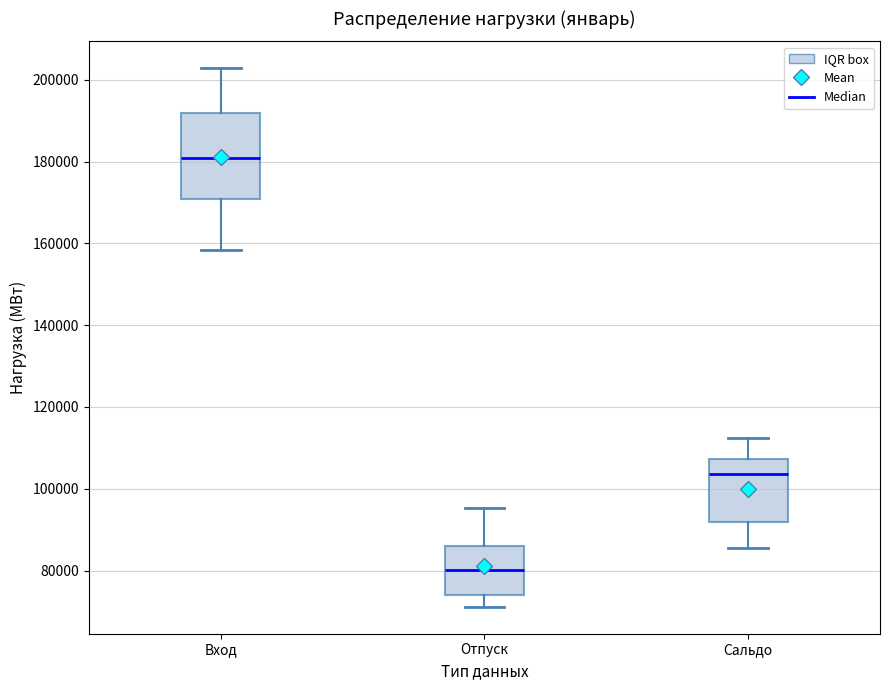

Comparing the boxes themselves (not the whiskers), which one is the tallest?

Вход